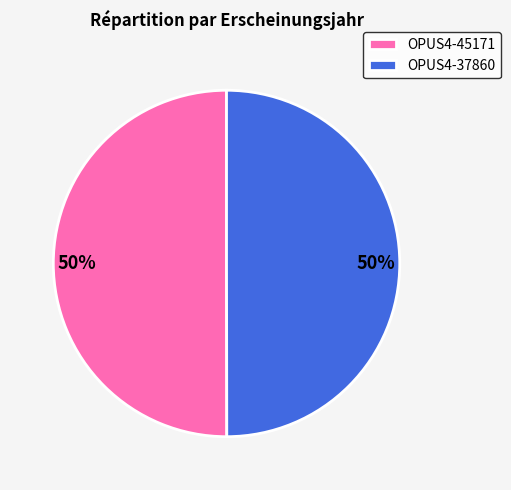

To the nearest percent, what is the combined percentage of OPUS4-45171 and OPUS4-37860?

100%